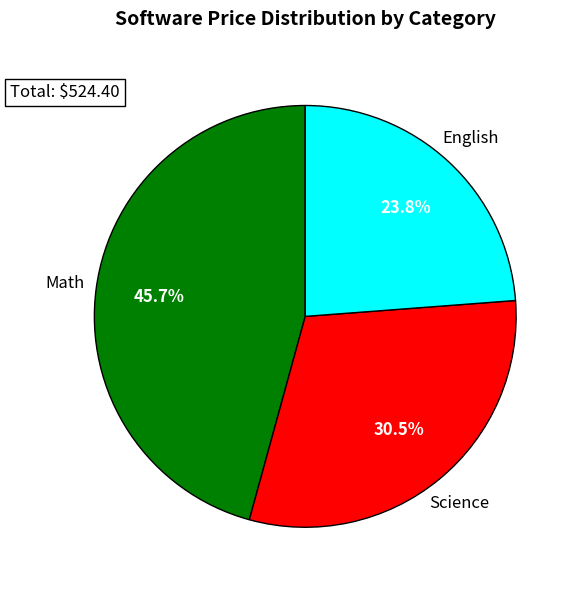

Which category has the biggest portion of the pie?

Math